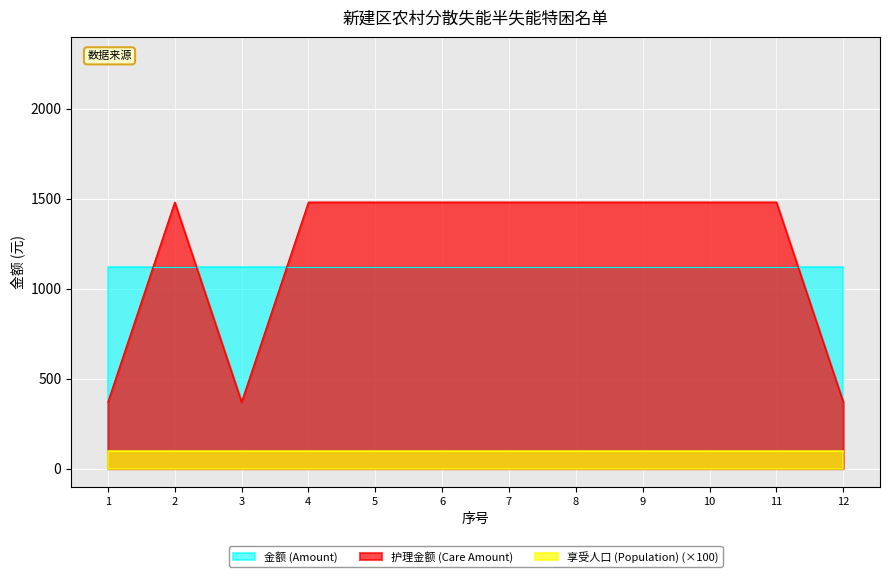

What is the spread (max minus min) of values at 3?

1020